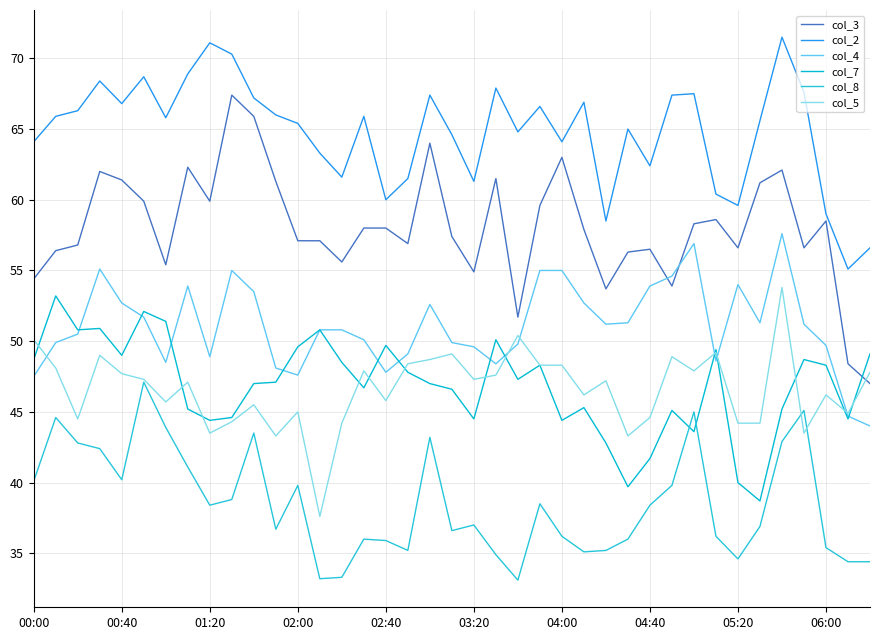

Does the chart have visible grid lines?

Yes